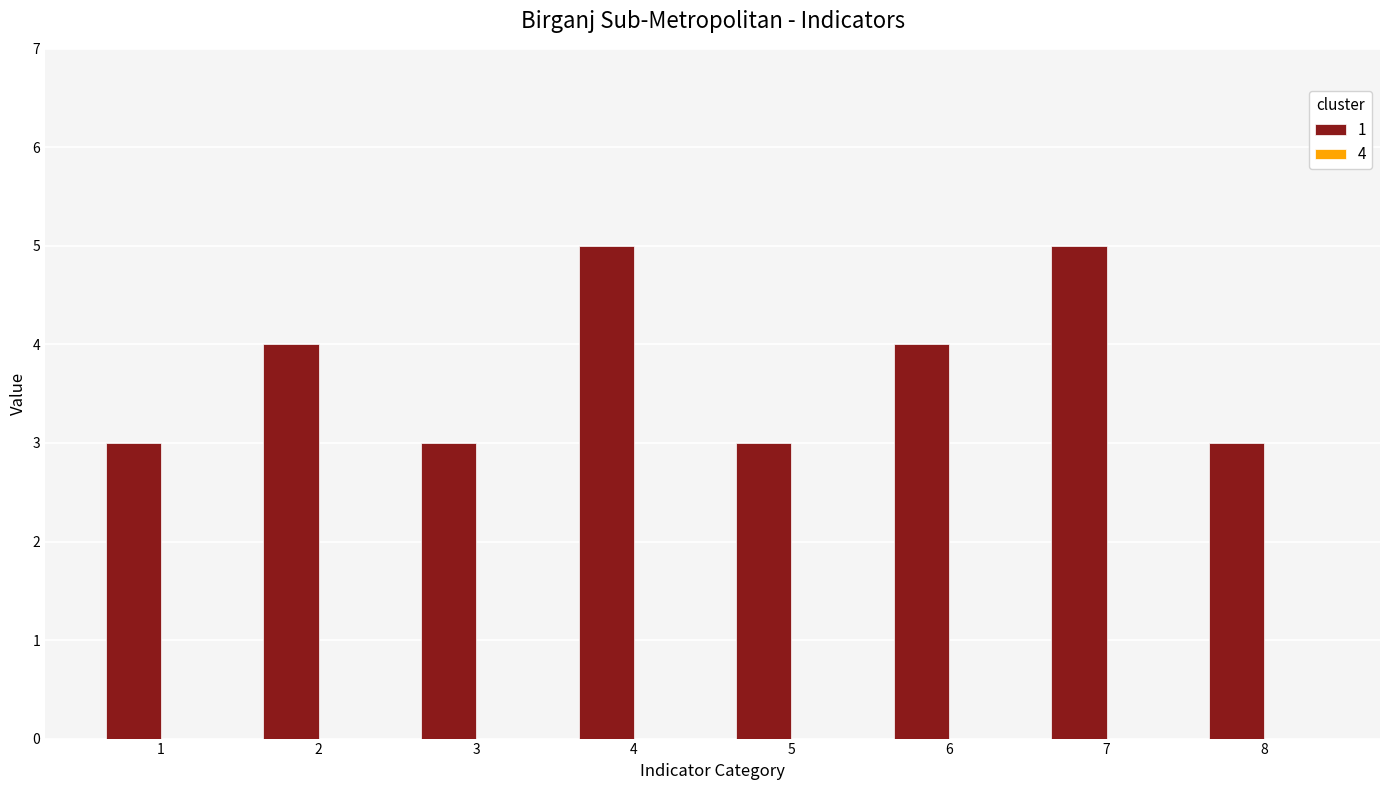

What is the difference between the second highest and minimum values?

2